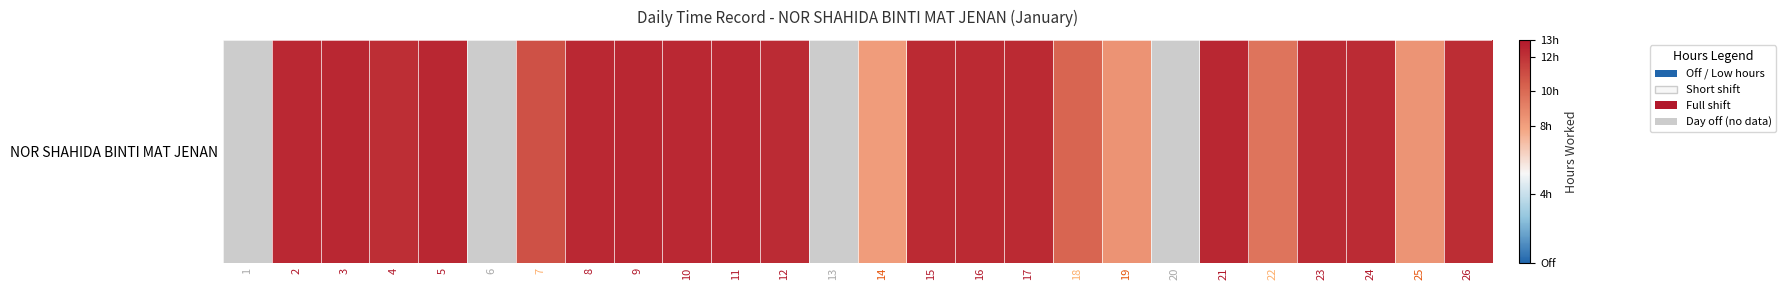

True or false: the data shows 21.7 at 10.

False